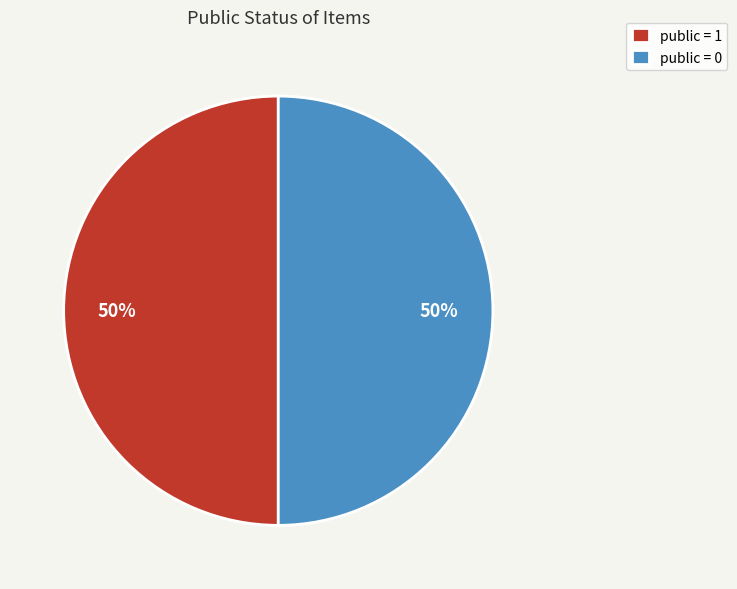

The public = 1 slice represents 50% of the pie. True or false?

True